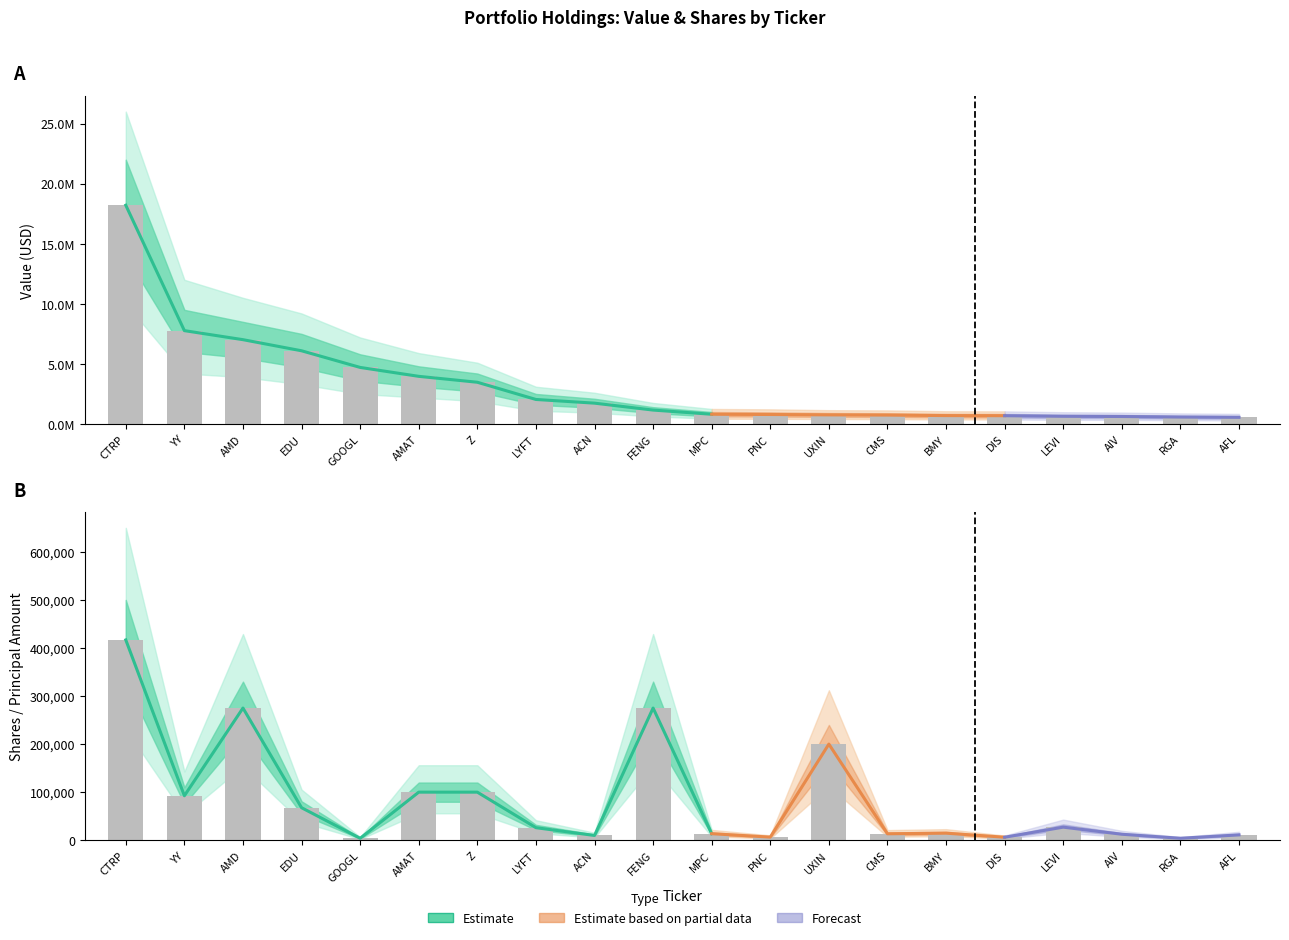

At which category is the sum across all series the highest?

CTRP